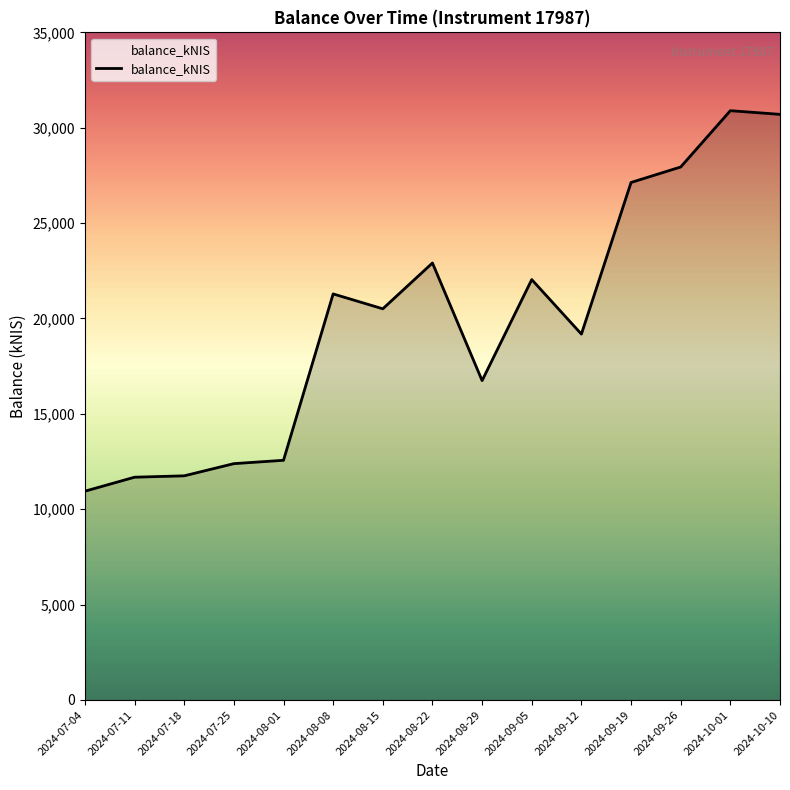

The value at 2024-09-12 is 19181.8. True or false?

True